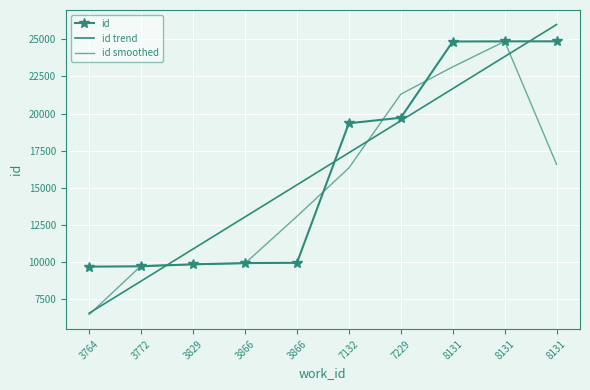

How many values in the id series exceed 19352?

4